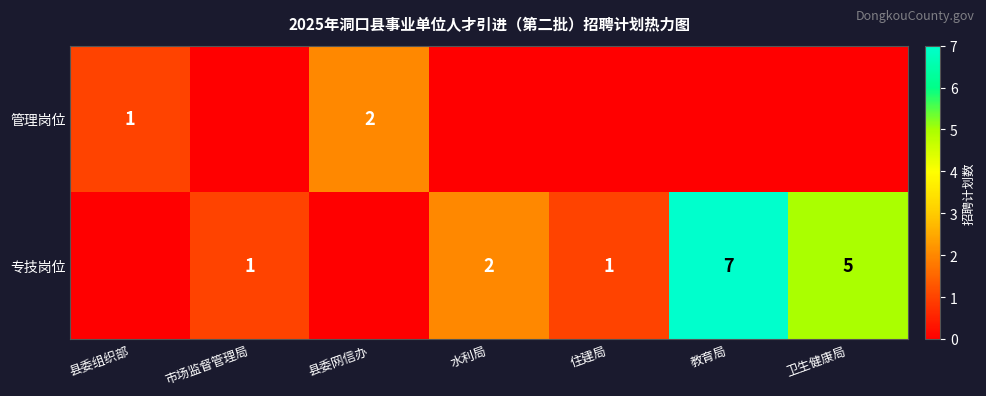

What is the total value across all series at 市场监督管理局?

1